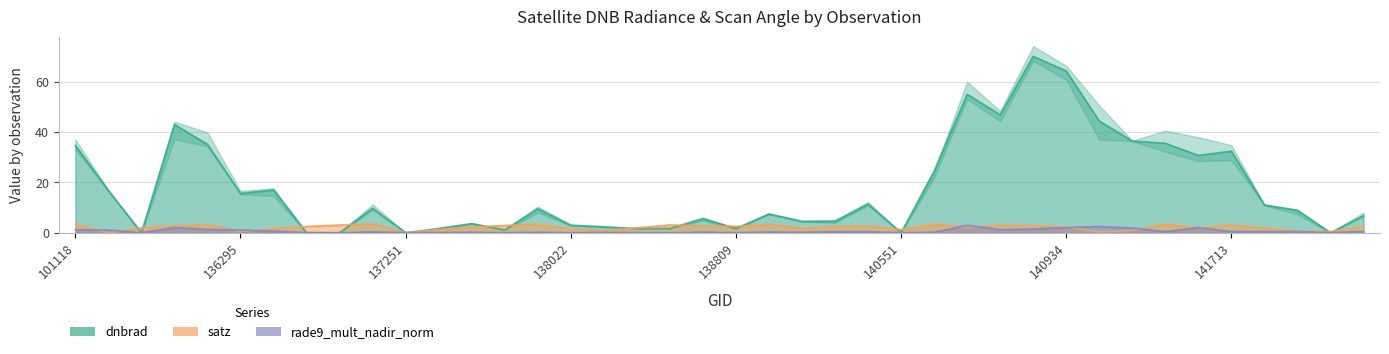

Reading left to right, list all the values displayed in this chart.

dnbrad: 101118=34.7	101251=16.7	135532=0.0	135717=42.9	135906=35.1	136295=15.6	136480=17.0	136672=0.0	136861=0.0	137047=9.7	137251=0.0	137442=1.7	137631=3.6	137822=1.2	138010=9.5	138022=3.0	138408=2.4	138603=1.7	138615=1.7	138796=5.6	138809=1.7	138994=7.5	139009=4.5	139783=4.6	139797=11.4	140551=0.0	140565=24.4	140737=54.9	140750=46.8	140920=70.0	140934=64.1	141315=44.3	141507=36.4	141522=35.5	141699=30.7	141713=32.4	142099=11.0	142293=8.9	142483=0.0	142871=6.8
satz: 101118=3.5	101251=0.0	135532=2.0	135717=2.7	135906=3.2	136295=0.5	136480=1.7	136672=2.5	136861=3.1	137047=3.5	137251=0.0	137442=1.3	137631=2.3	137822=2.9	138010=3.4	138022=1.5	138408=0.9	138603=2.0	138615=3.1	138796=2.7	138809=2.6	138994=3.2	139009=1.8	139783=2.5	139797=2.8	140551=1.3	140565=3.3	140737=2.3	140750=2.9	140920=2.9	140934=2.4	141315=0.3	141507=0.9	141522=3.4	141699=2.0	141713=3.1	142099=1.8	142293=0.7	142483=0.5	142871=2.5
rade9_mult_nadir_norm: 101118=1.2	101251=1.1	135532=0.1	135717=2.1	135906=1.4	136295=1.1	136480=0.7	136672=0.1	136861=0.0	137047=0.3	137251=0.1	137442=0.1	137631=0.3	137822=0.0	138010=0.2	138022=0.0	138408=0.2	138603=0.1	138615=0.0	138796=0.3	138809=0.0	138994=0.3	139009=0.2	139783=0.4	139797=0.4	140551=0.0	140565=0.2	140737=3.0	140750=1.3	140920=1.5	140934=2.1	141315=2.5	141507=1.9	141522=0.5	141699=2.0	141713=0.5	142099=0.5	142293=0.5	142483=0.1	142871=0.6